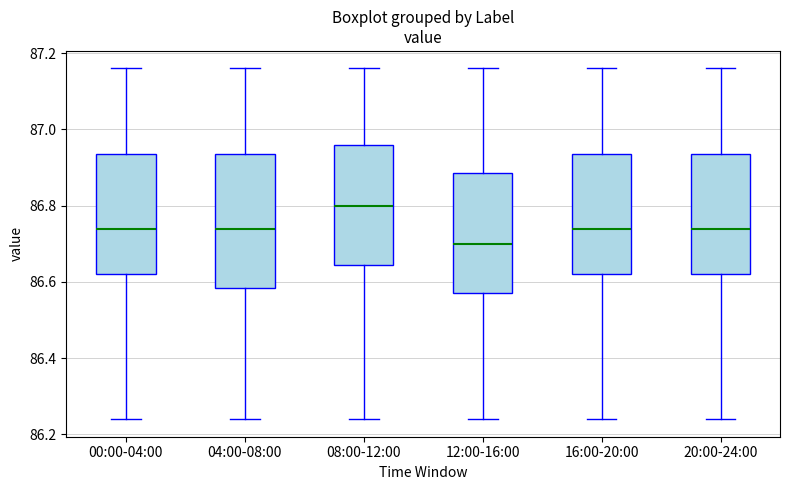

Where is the upper edge of the box for 00:00-04:00 on the y-axis? The values are not printed on the chart, so give them approximately, as read against the axis.

86.94